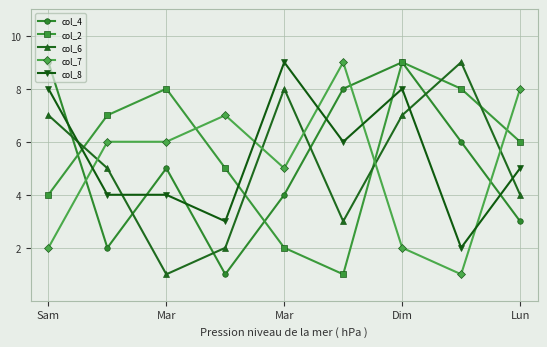

What is the greatest value displayed?

9